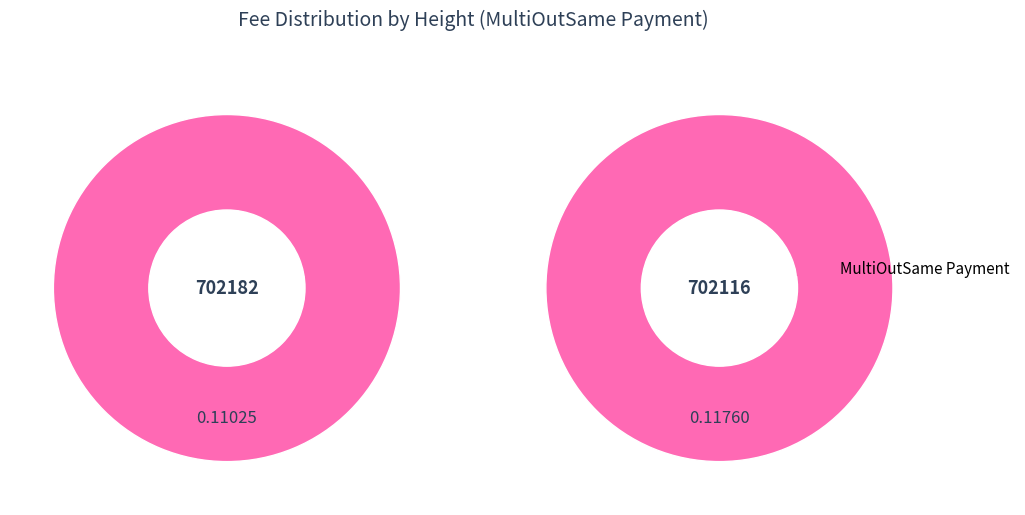

Combined, what portion of the pie is 702116 and 702182?

100.0%